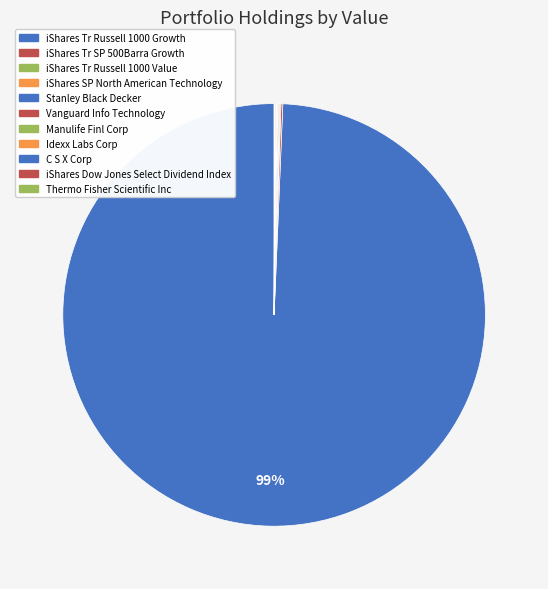

True or false: Manulife Finl Corp accounts for 0% of the total.

True